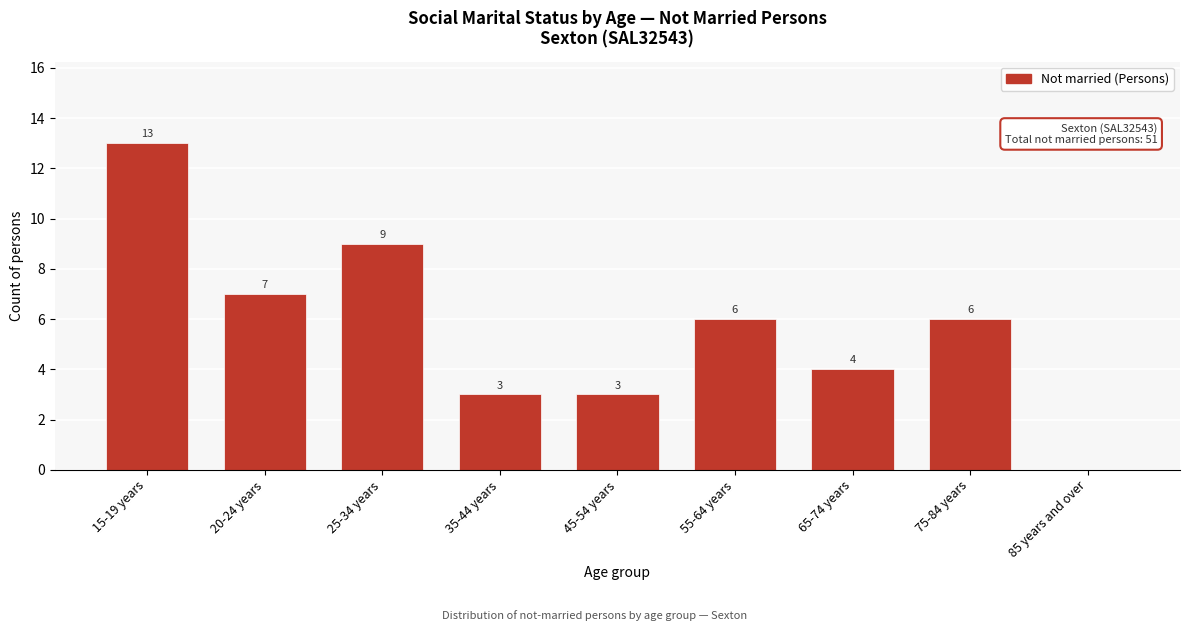

Reading left to right, transcribe all the data shown in this chart.

15-19 years=13	20-24 years=7	25-34 years=9	35-44 years=3	45-54 years=3	55-64 years=6	65-74 years=4	75-84 years=6	85 years and over=0